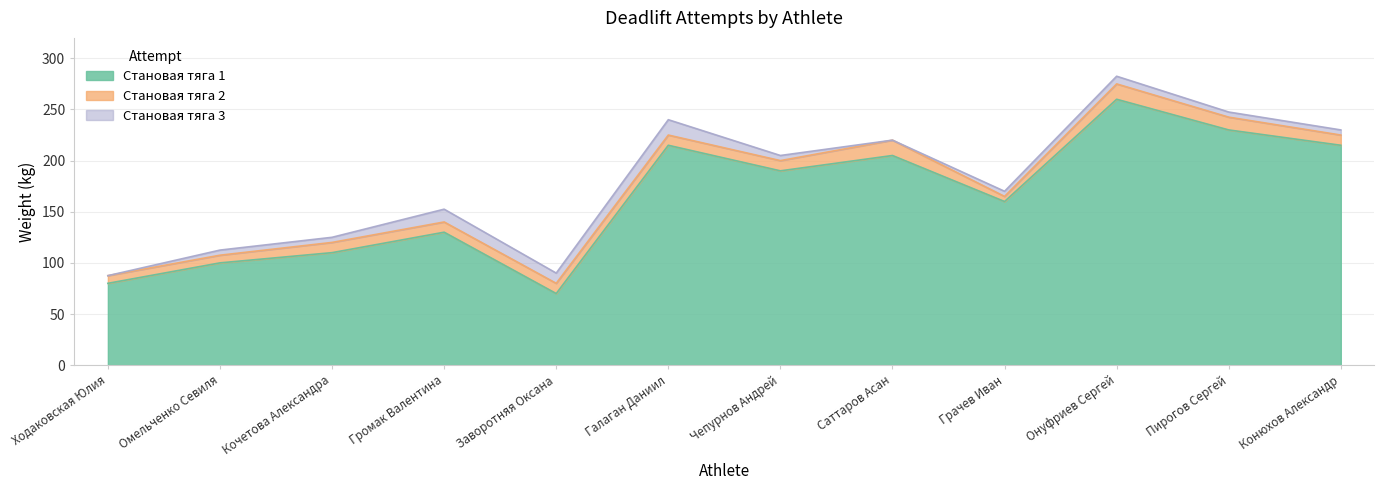

What is the difference between the maximum and minimum values in the Становая тяга 2 series?

195.0